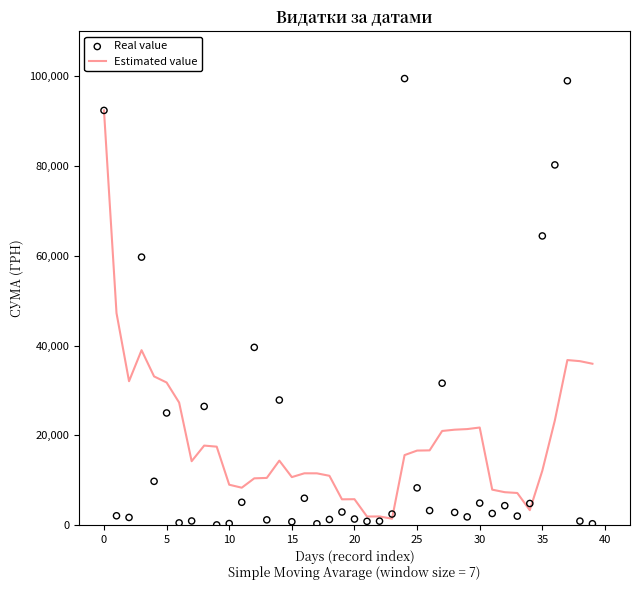

Which series reaches the minimum Y coordinate?

Real value